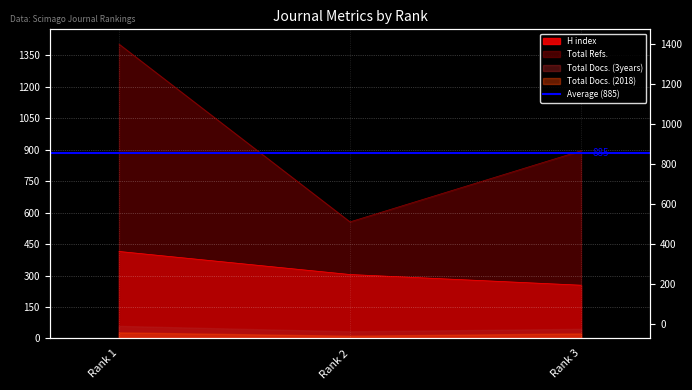

At which category is the sum across all series the highest?

Rank 1